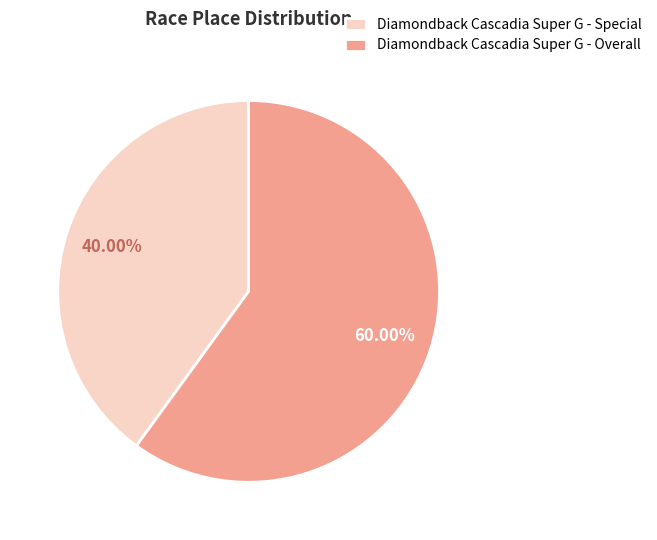

Is there any slice that represents more than half of the pie?

Yes